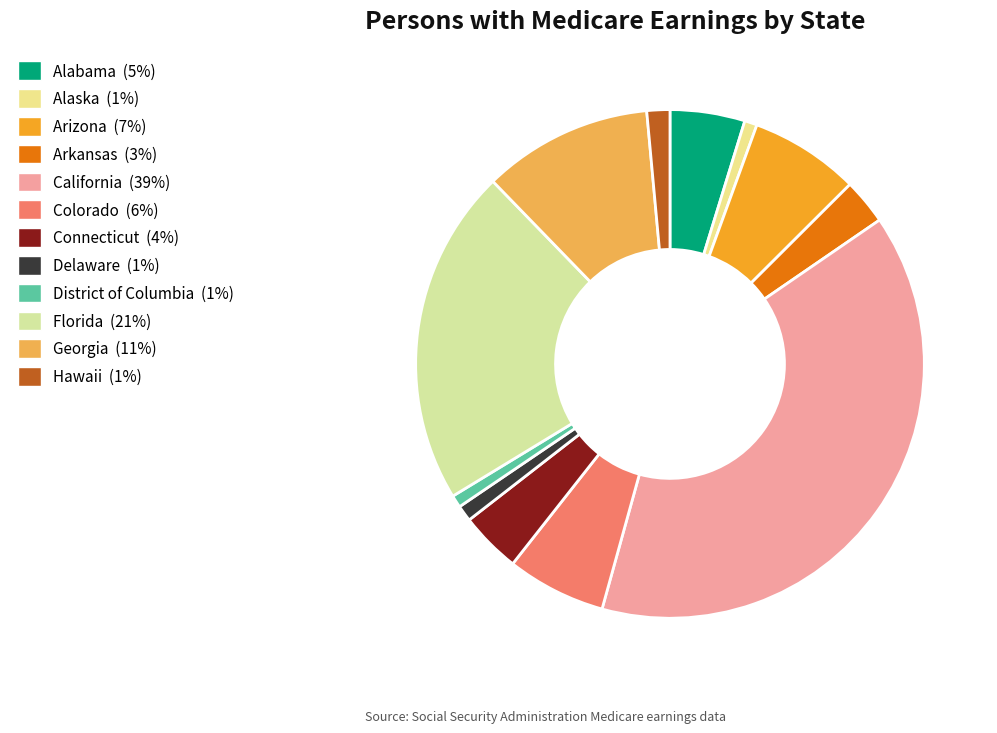

How many segments does this pie chart have?

12